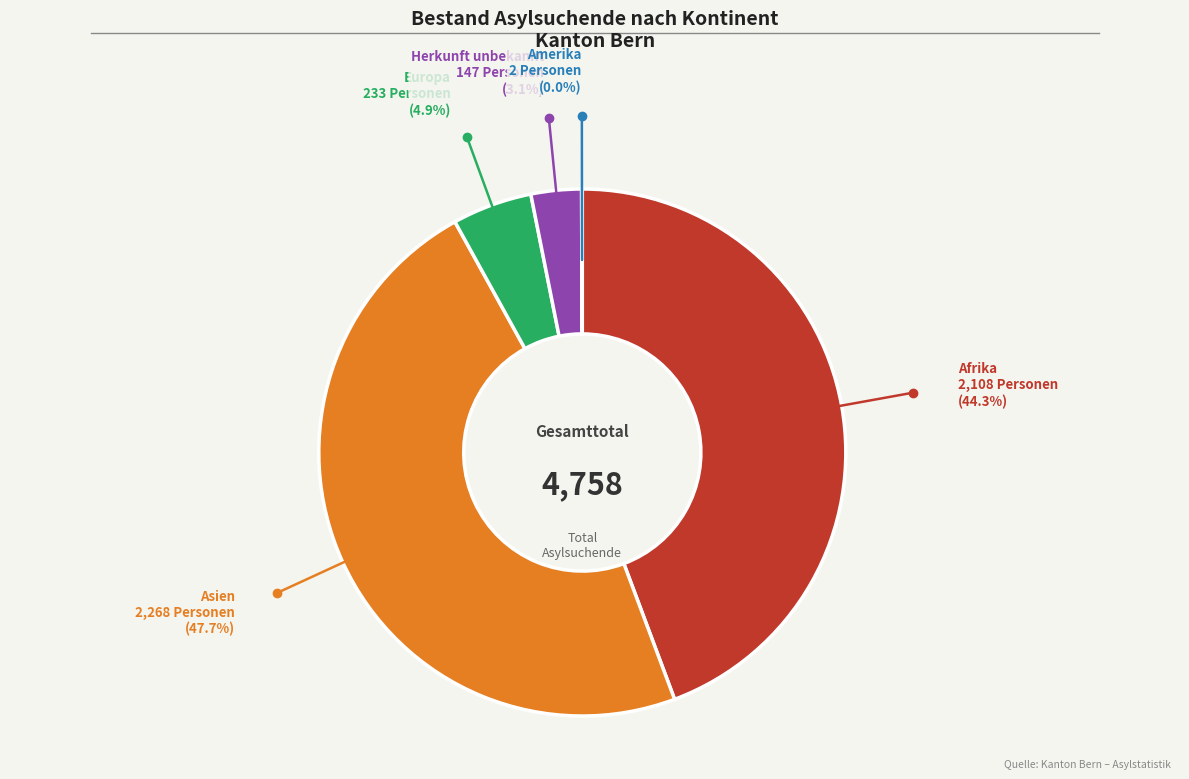

Is it true that Afrika is 59% of the pie?

False